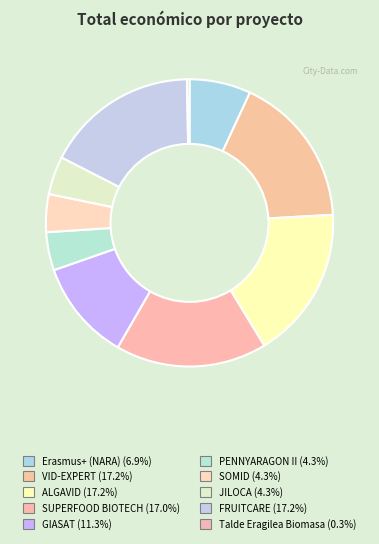

Count the number of slices in the pie.

10